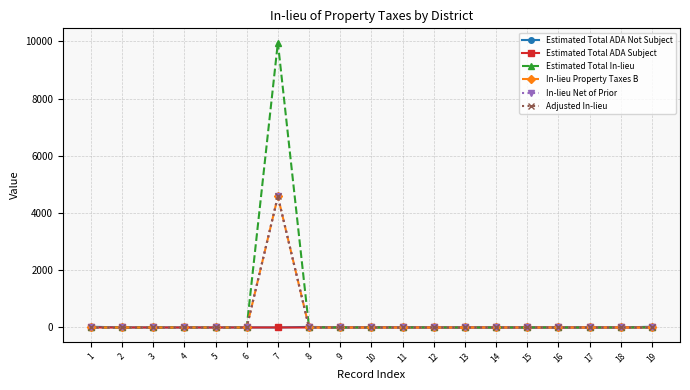

Rank the categories by Estimated Total In-lieu value from lowest to highest.

1, 2, 3, 4, 5, 6, 8, 9, 10, 11, 12, 13, 14, 15, 16, 17, 18, 19, 7